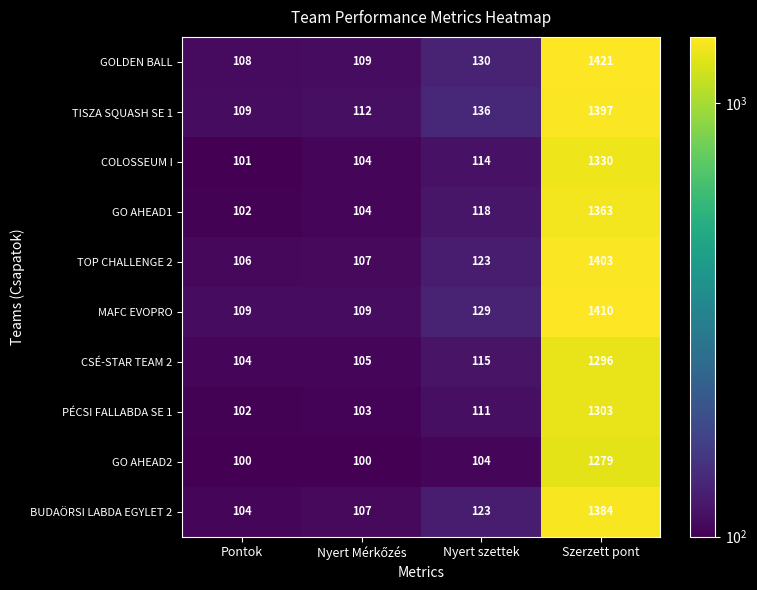

The GOLDEN BALL series shows 108 at Pontok. True or false?

True